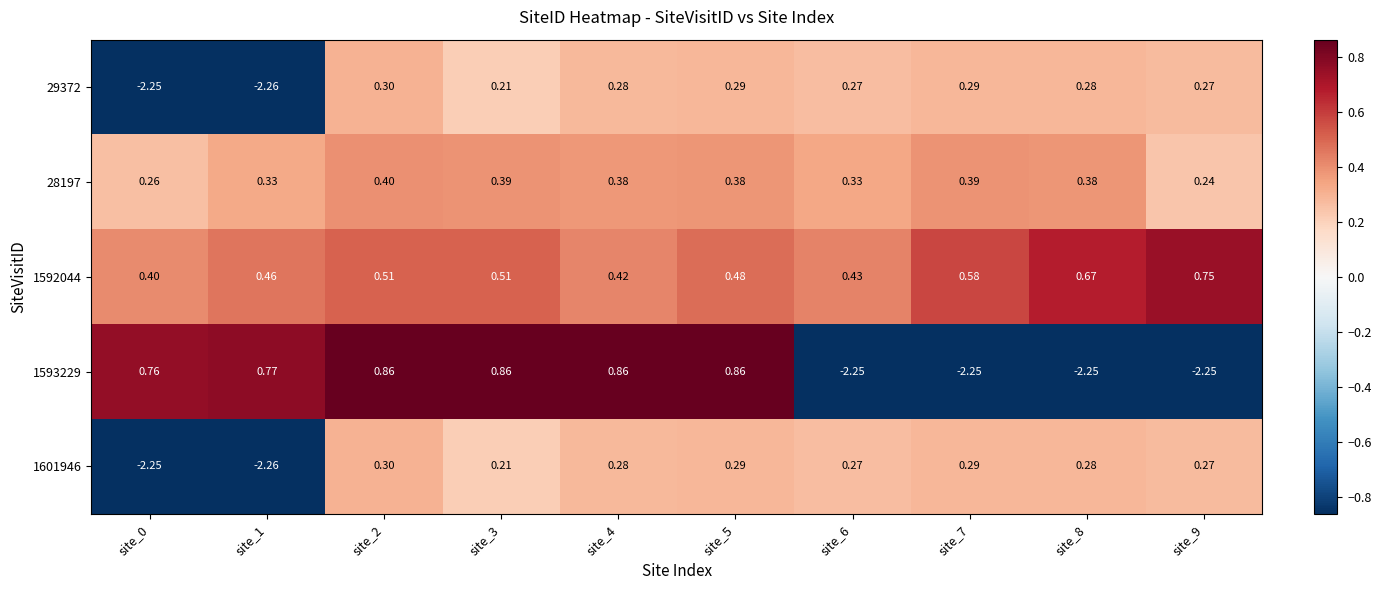

Is the value of 28197 at site_6 greater than the value of 1592044 at site_7?

No